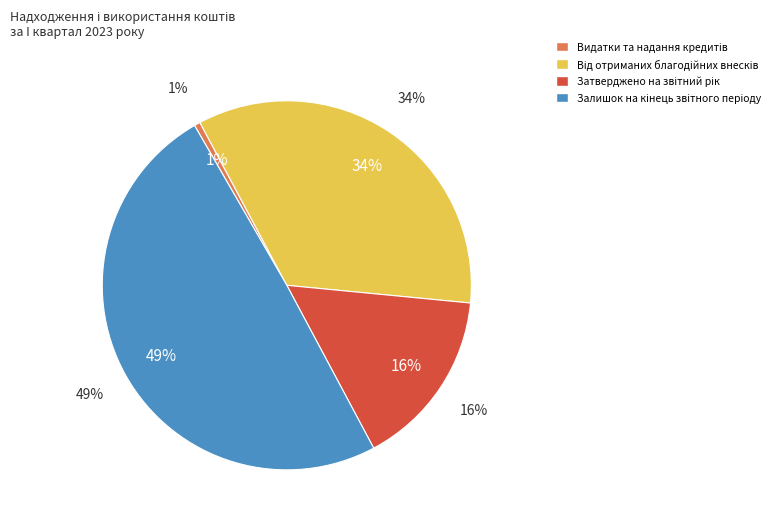

Rank the categories by value from highest to lowest.

Залишок на кінець звітного періоду (91274.98), Від отриманих благодійних внесків (63350.0), Затверджено на звітний рік (28903.11), Видатки та надання кредитів (978.13)